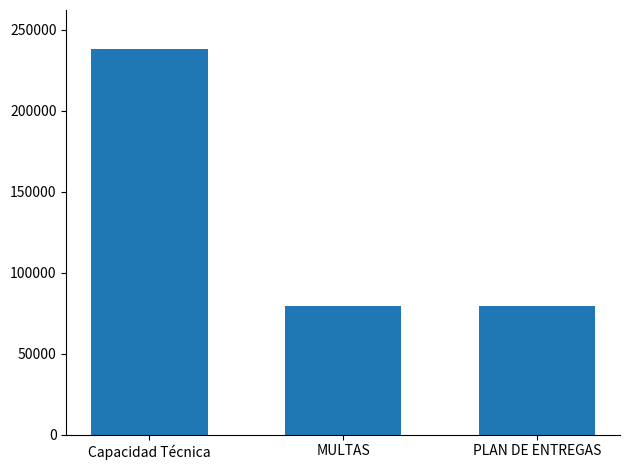

What is the difference between the maximum and minimum values?

158876